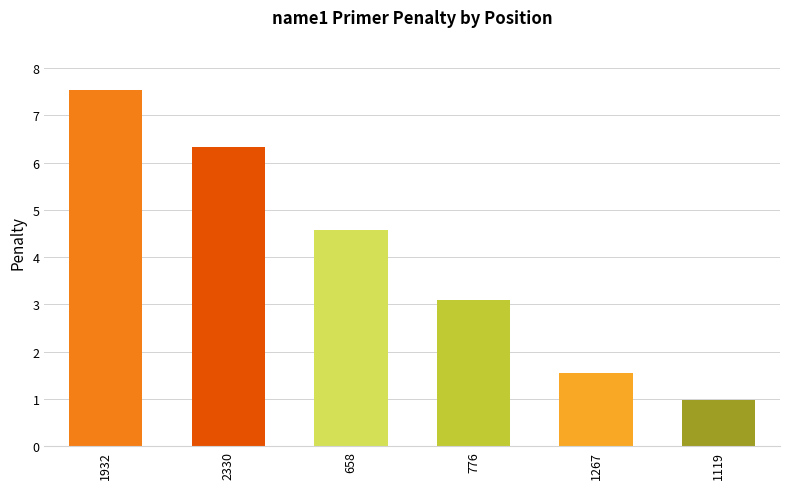

Reading right to left, what are all the values shown in this chart?

1119=1.0	1267=1.6	776=3.1	658=4.6	2330=6.3	1932=7.5